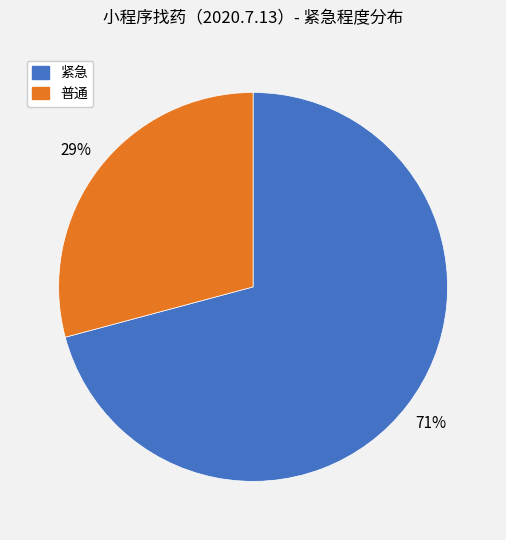

Rank the categories by value from highest to lowest.

紧急, 普通